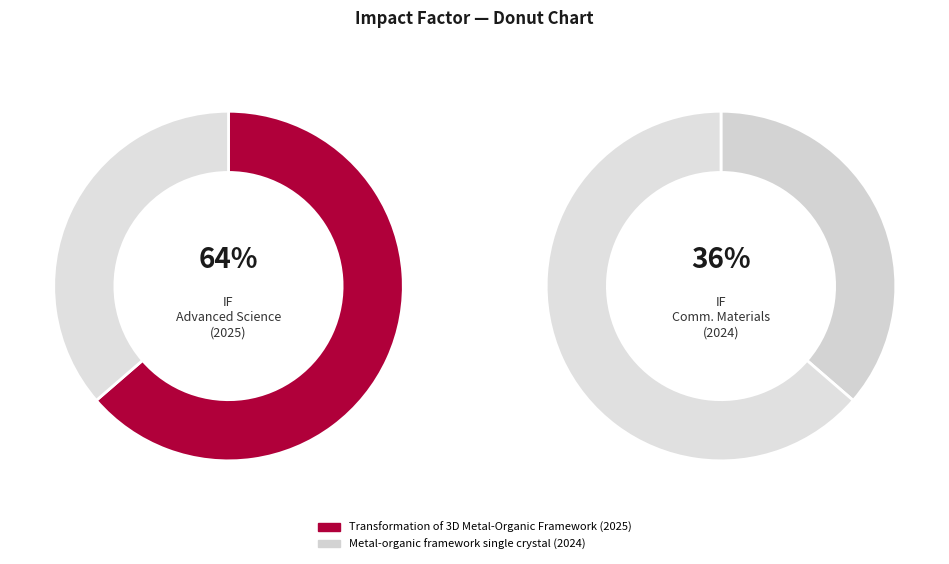

Which category accounts for the majority?

Transformation of 3D Metal-Organic Framework (2025)